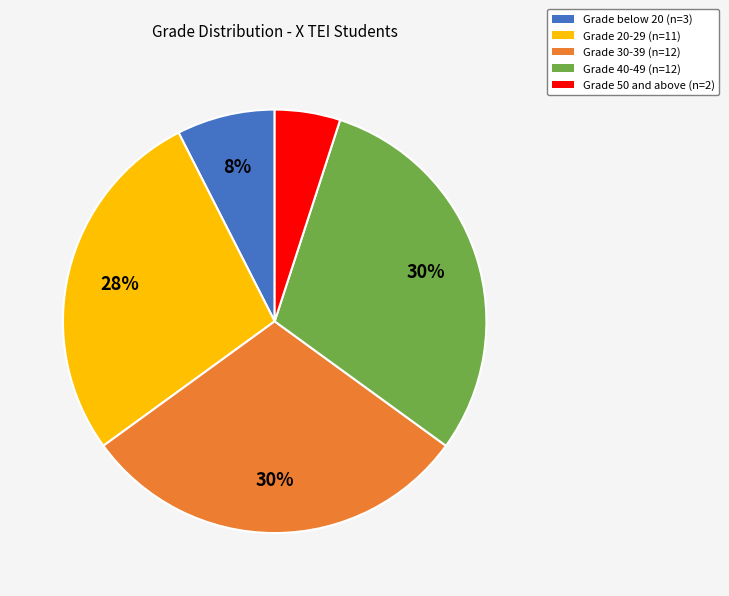

Count the number of slices in the pie.

5